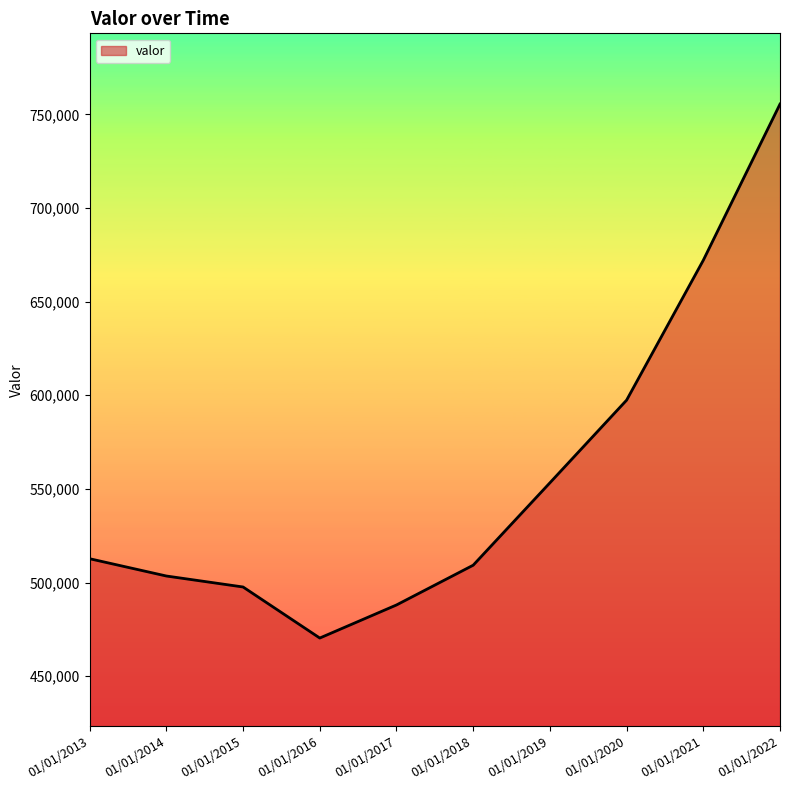

What is the difference between the values at 01/01/2013 and 01/01/2016?

42344